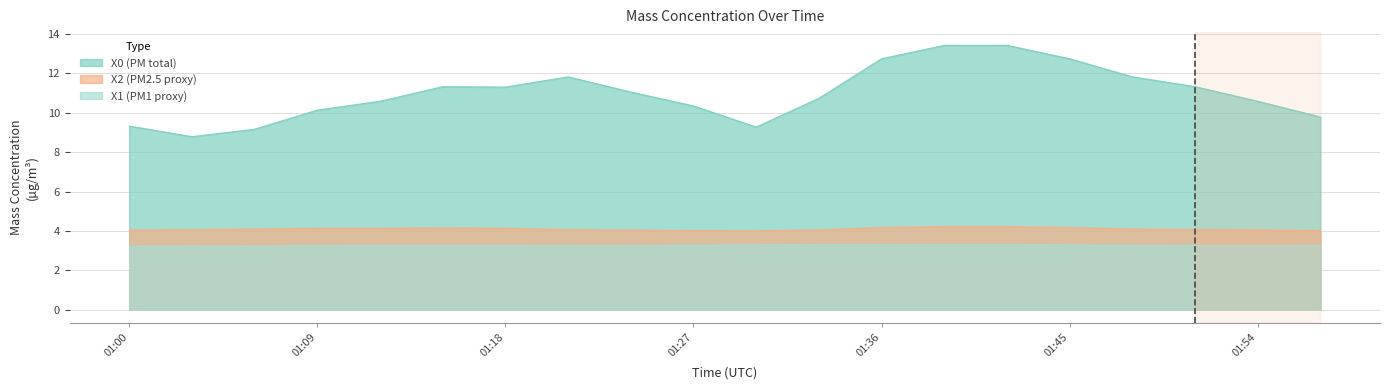

Is the value of X1_M11 at 01:33 greater than the value of X2_M11 at 01:39?

No